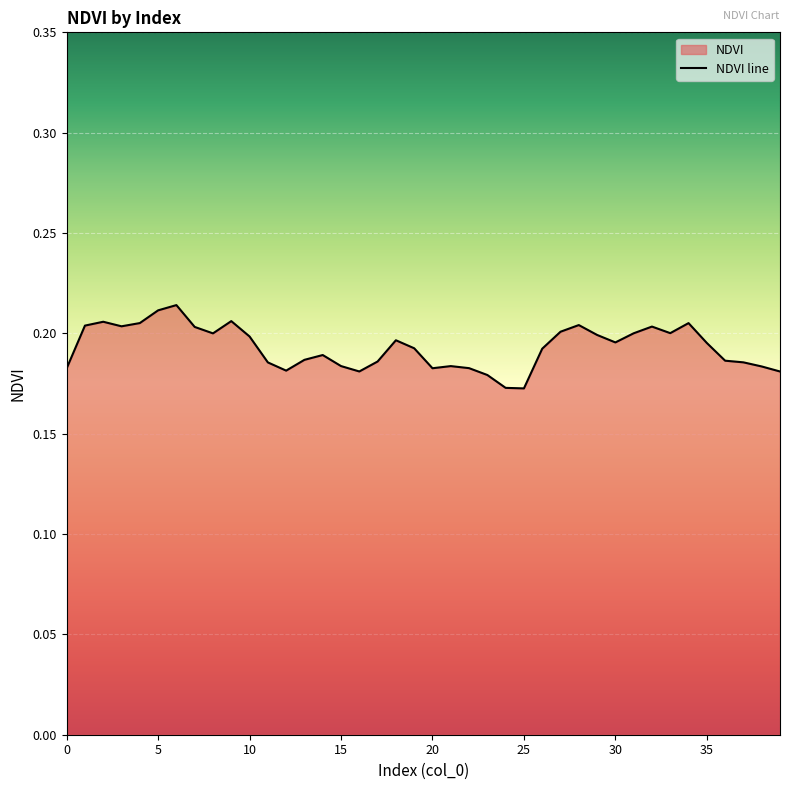

How many data points does each series have?

40